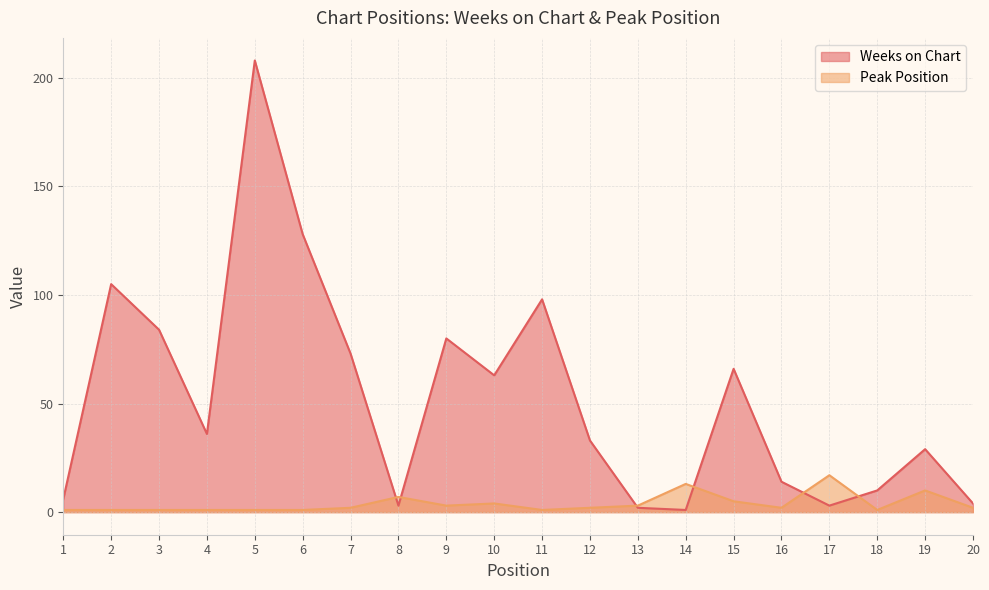

The value of Weeks on Chart at 3 is 84. True or false?

True